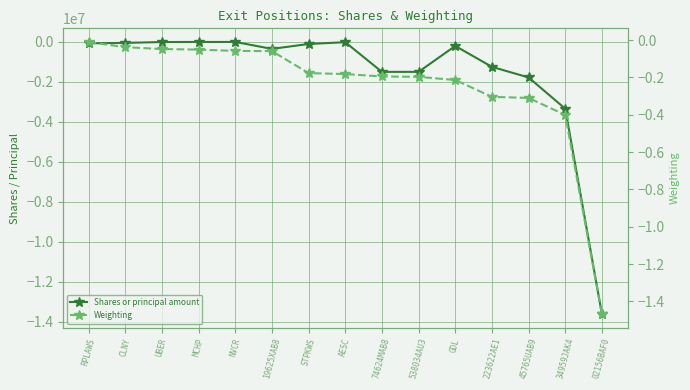

True or false: Weighting has a value of -0.2 at 34959JAK4.

False